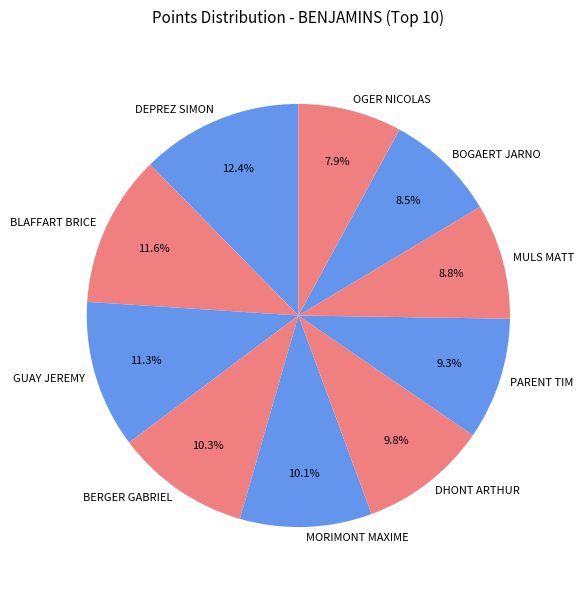

What percentage is the DEPREZ SIMON slice, to the nearest percent?

12%